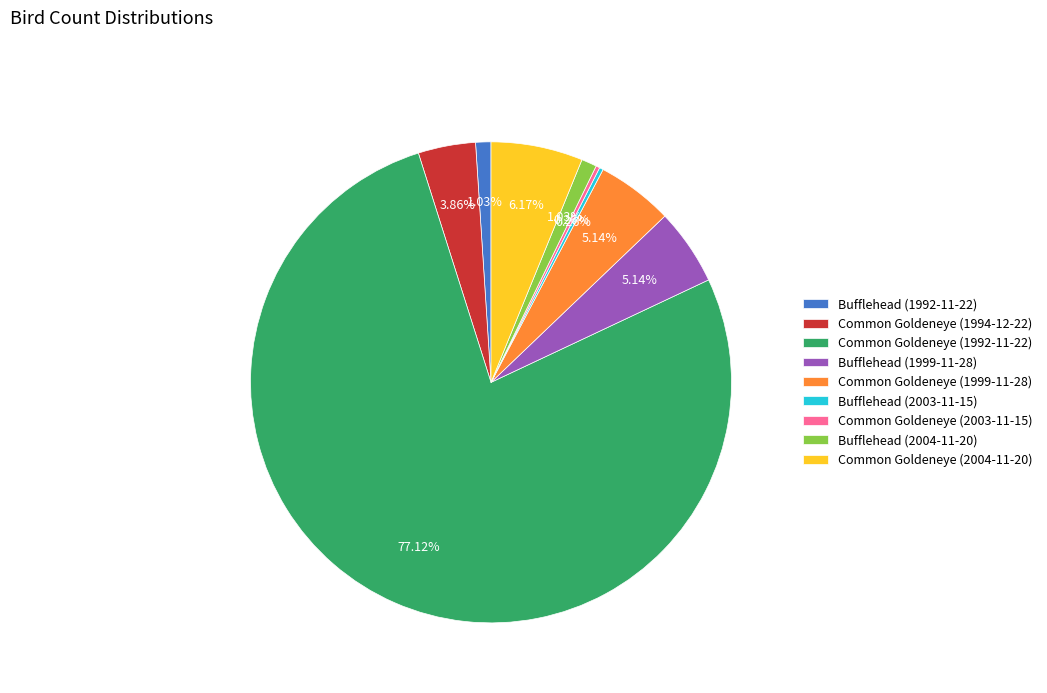

Does Common Goldeneye (1992-11-22) account for over 50% of the chart?

Yes